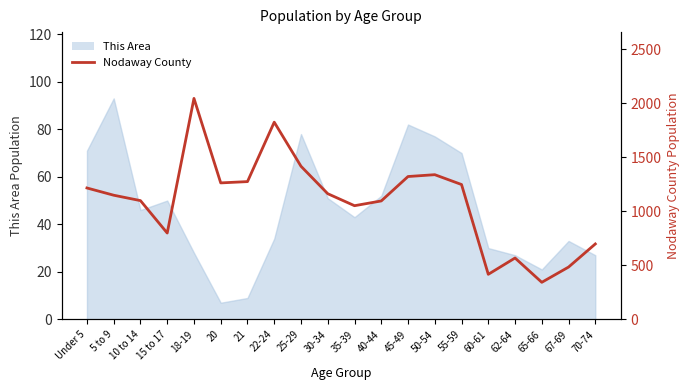

True or false: the data shows 1026 at 70-74.

False